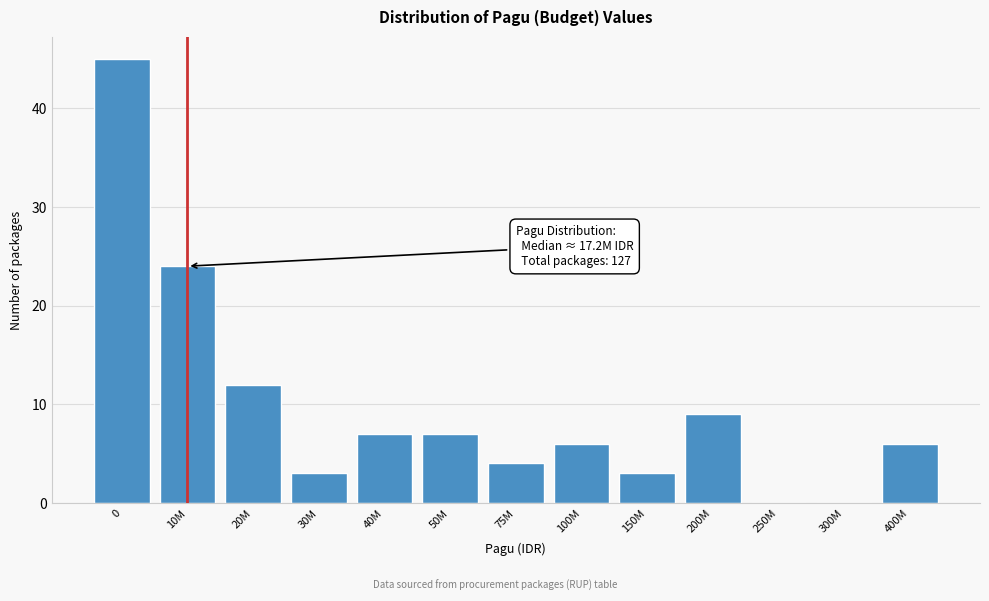

Reading left to right, list all the values displayed in this chart.

0=45	10M=24	20M=12	30M=3	40M=7	50M=7	75M=4	100M=6	150M=3	200M=9	250M=0	300M=0	400M=6